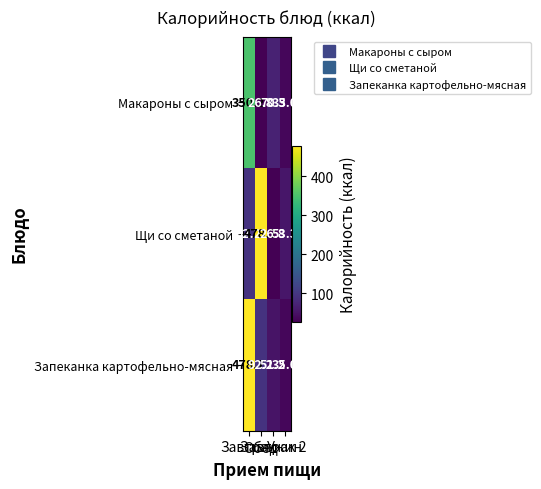

What is the smallest value displayed?

26.8